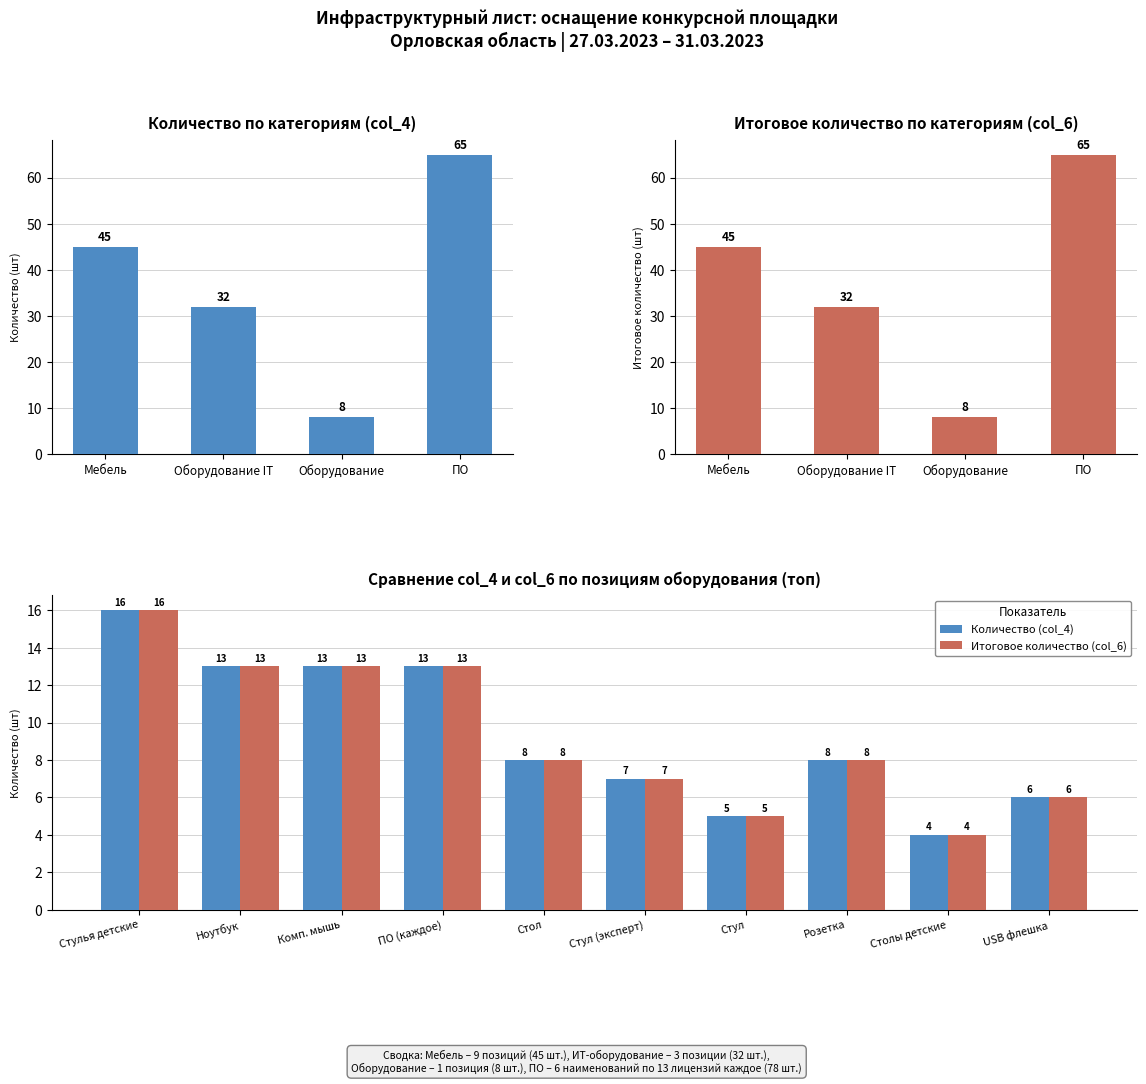

What is the sum of all Количество (col_4) values?

93